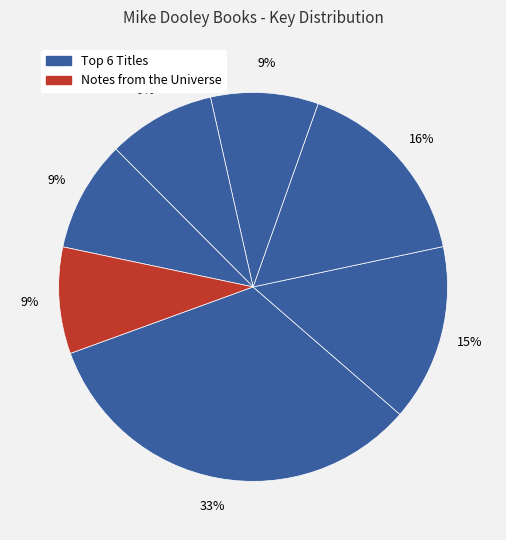

Count the number of slices in the pie.

7